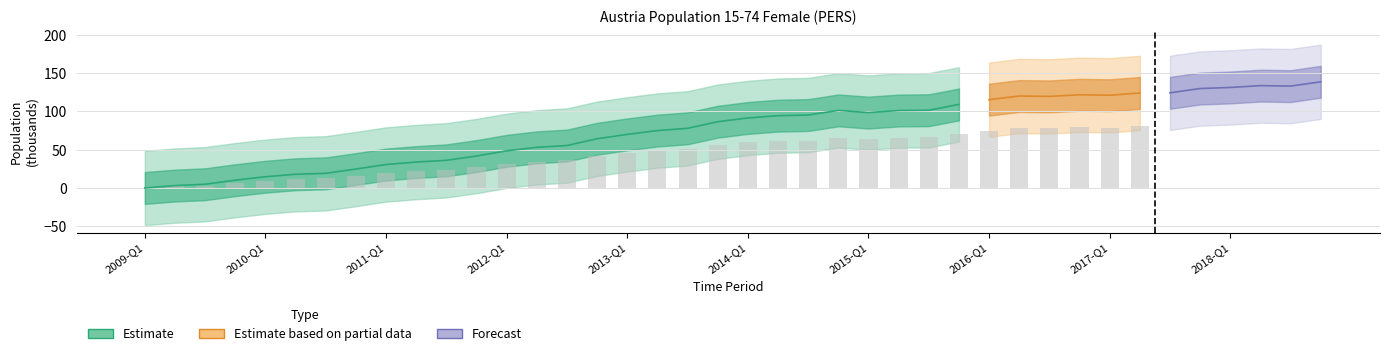

Are the bars horizontal?

No